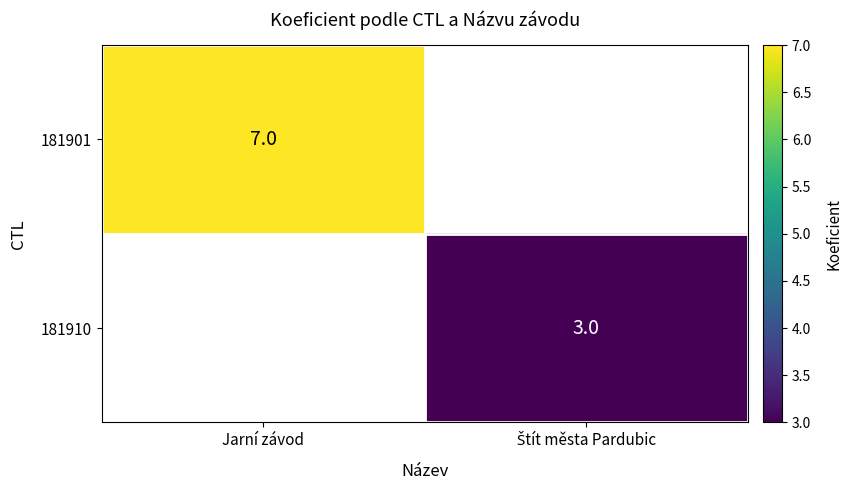

The value of 181901 at Jarní závod is 11.5. True or false?

False